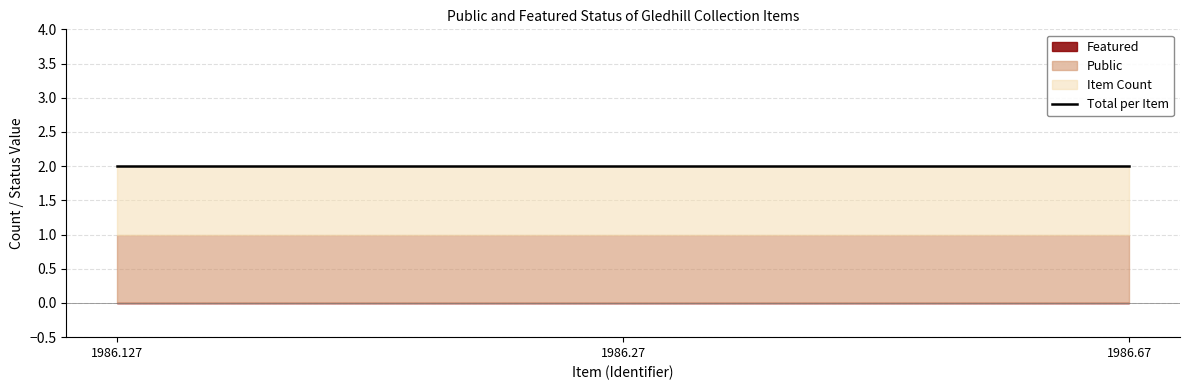

At 1986.67, list the series in order from smallest to largest.

featured, public, item_count